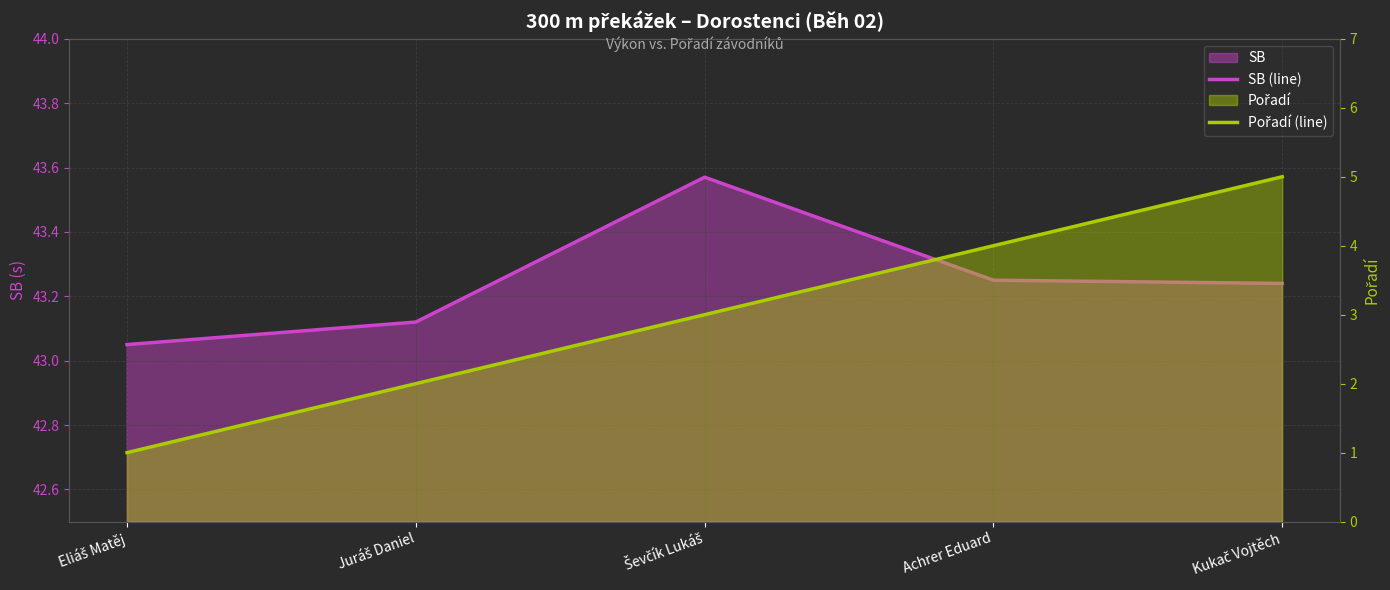

What is the total value across all series at Kukač Vojtěch?

48.2